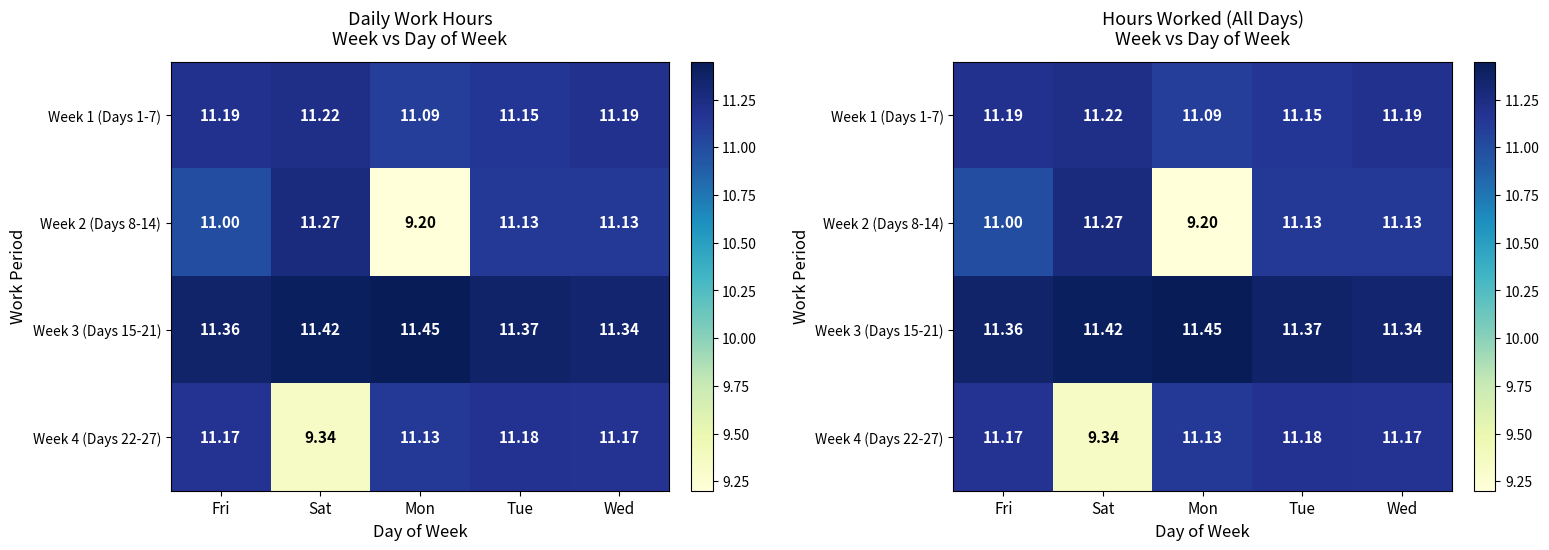

What is the maximum value shown in the chart?

11.4